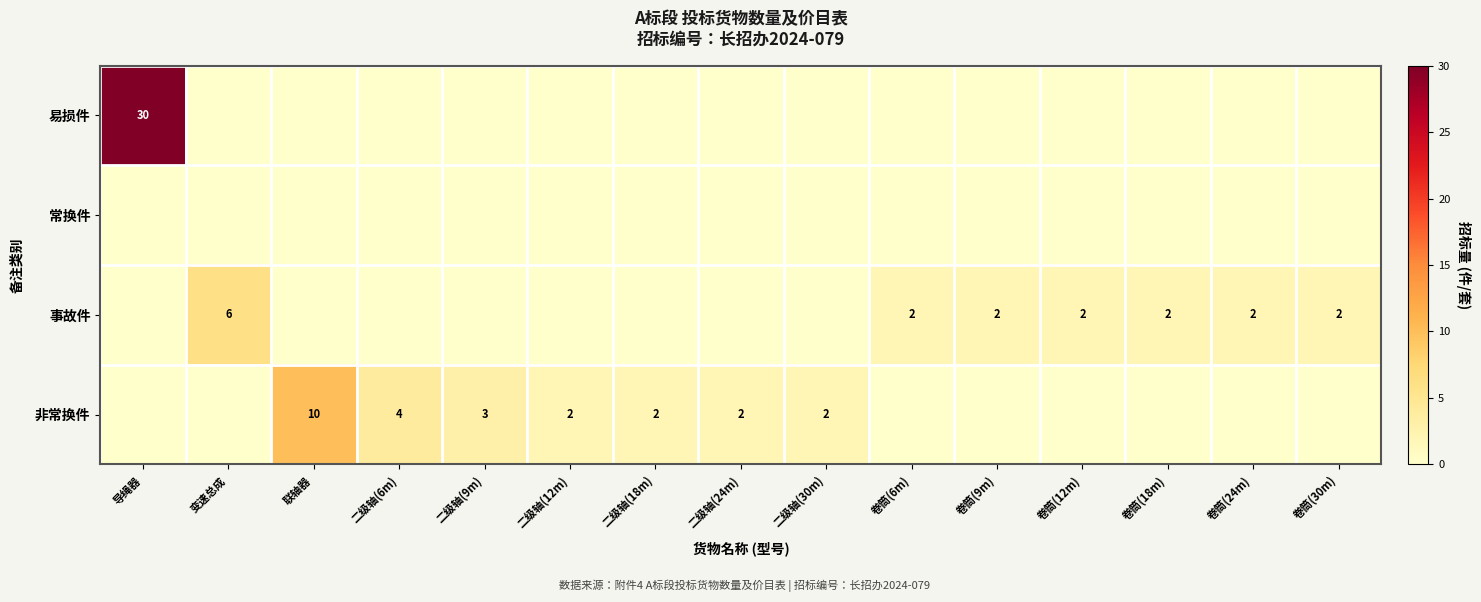

True or false: 事故件 has a value of 2 at 卷筒(12m).

True